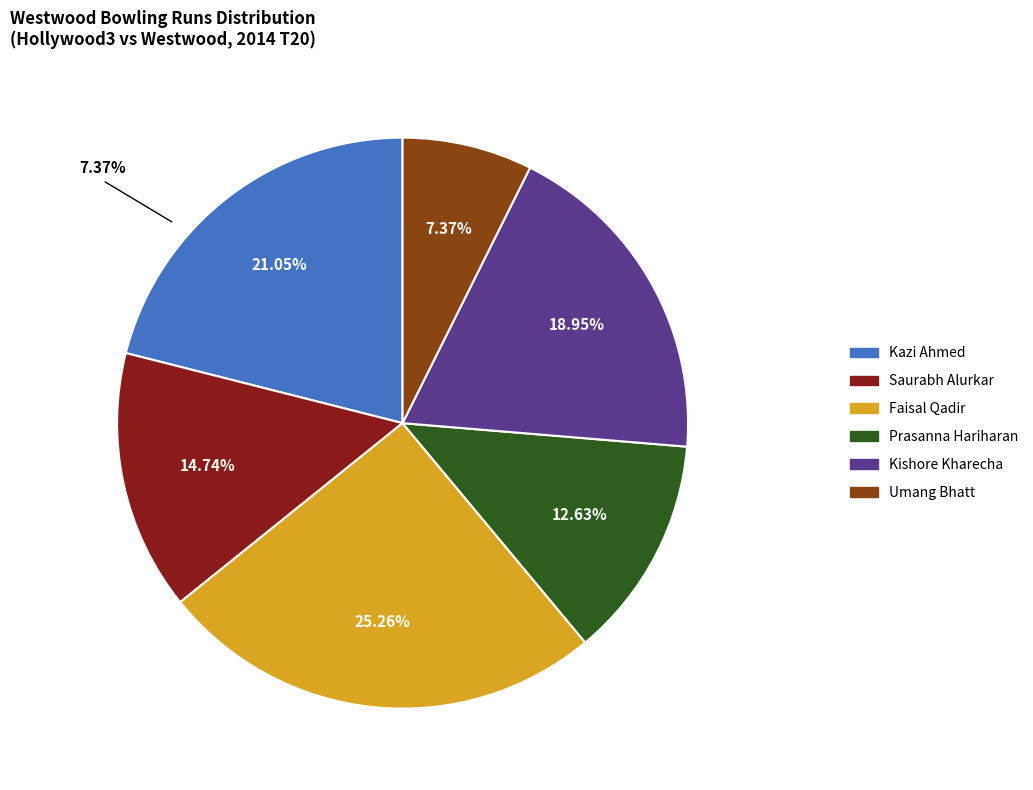

Approximately how many times larger is the value at Kazi Ahmed compared to Saurabh Alurkar?

1.4